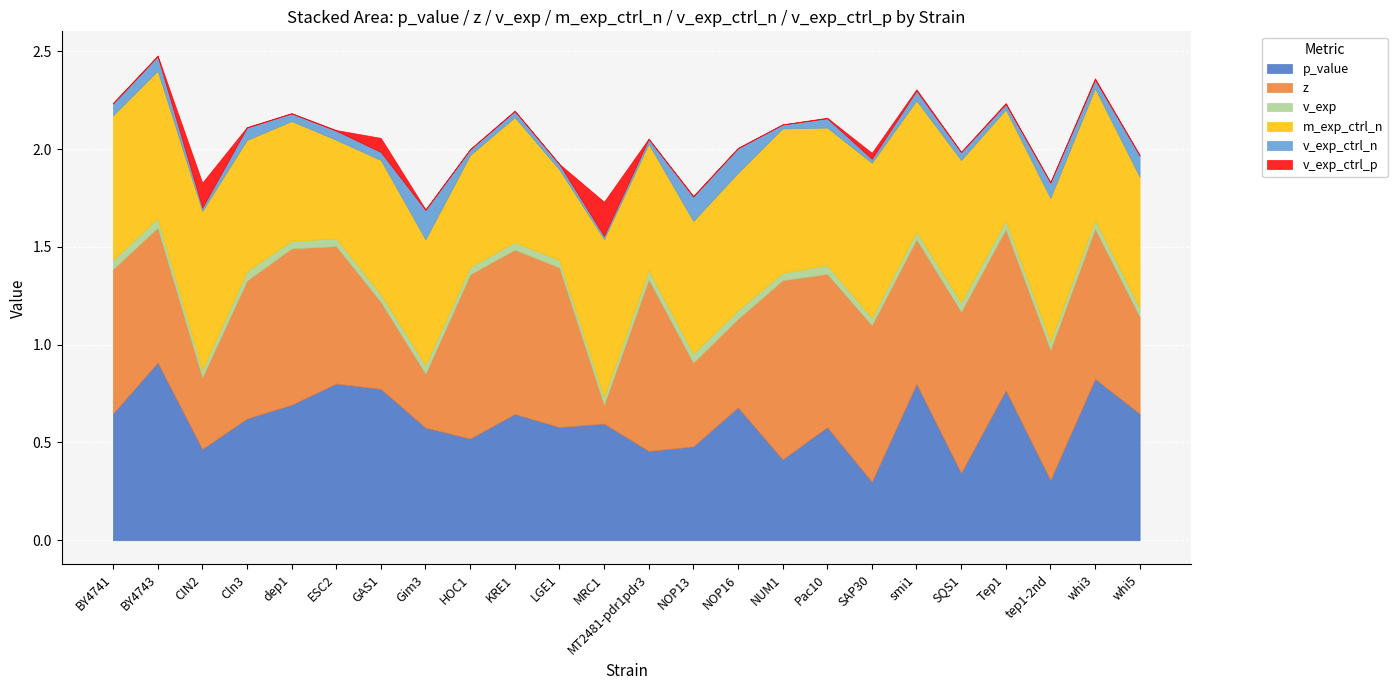

What is the sum of all v_exp_ctrl_p values?

0.5